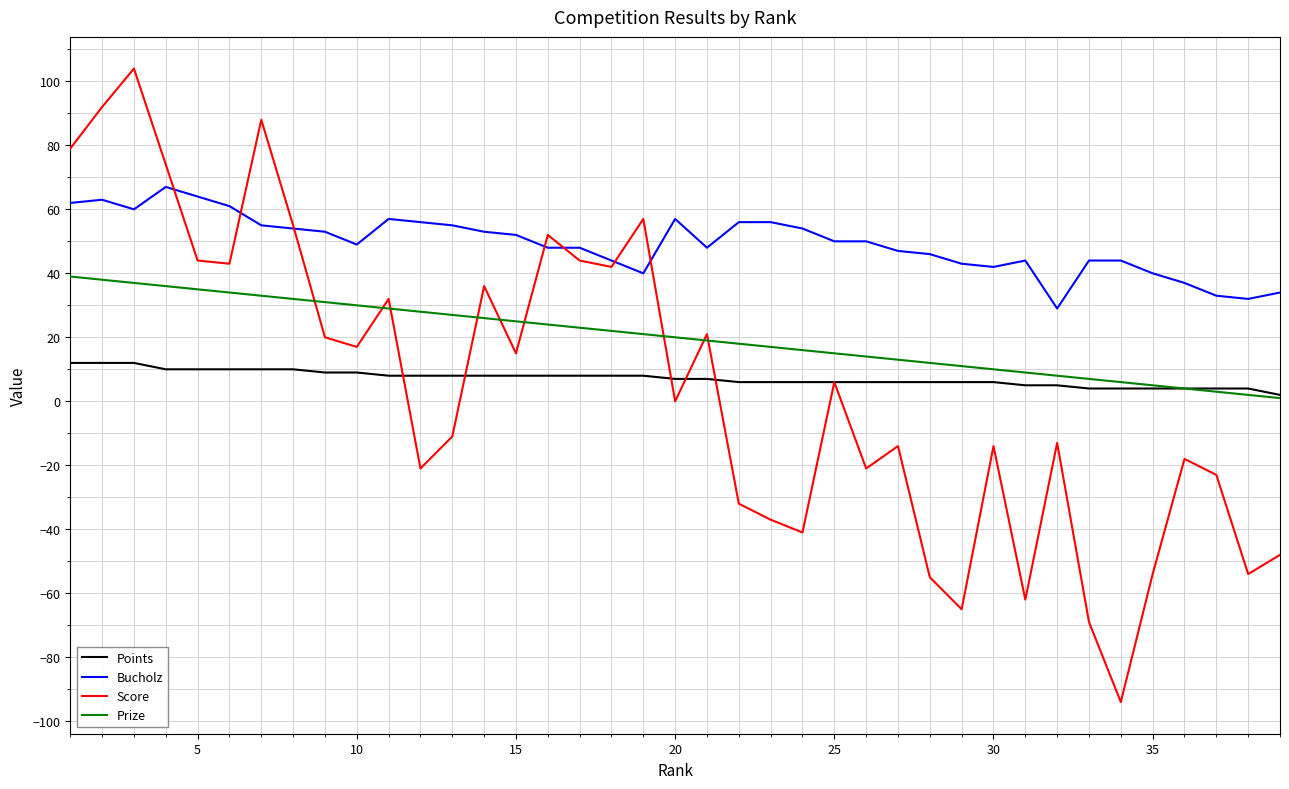

What is the difference between the second highest and second lowest values in the Bucholz series?

32